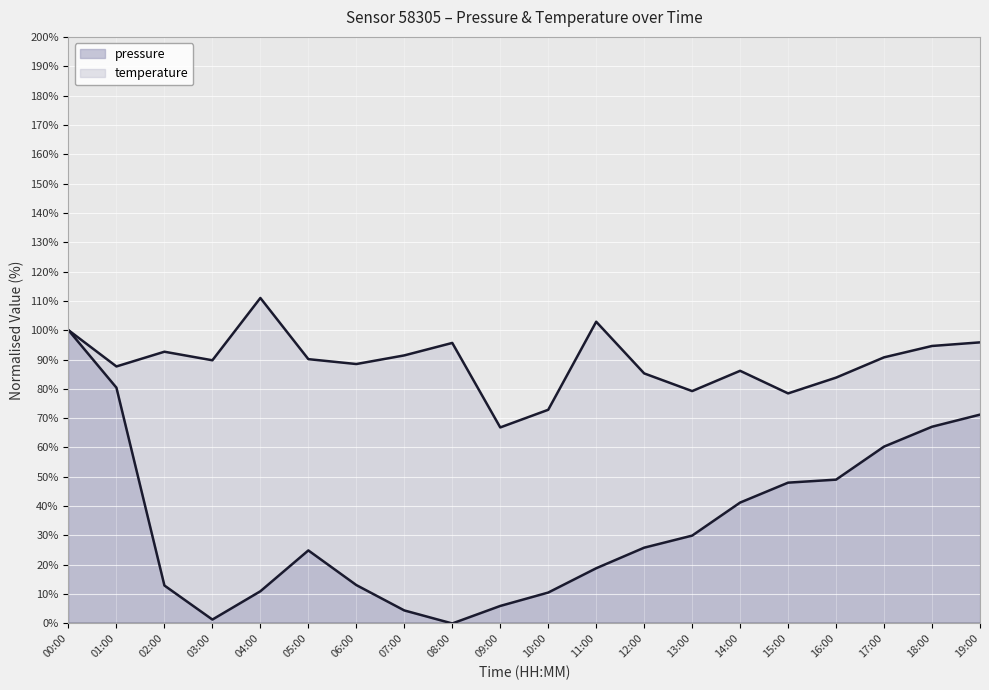

How many points are higher than both their immediate neighbors (excluding endpoints)?

1